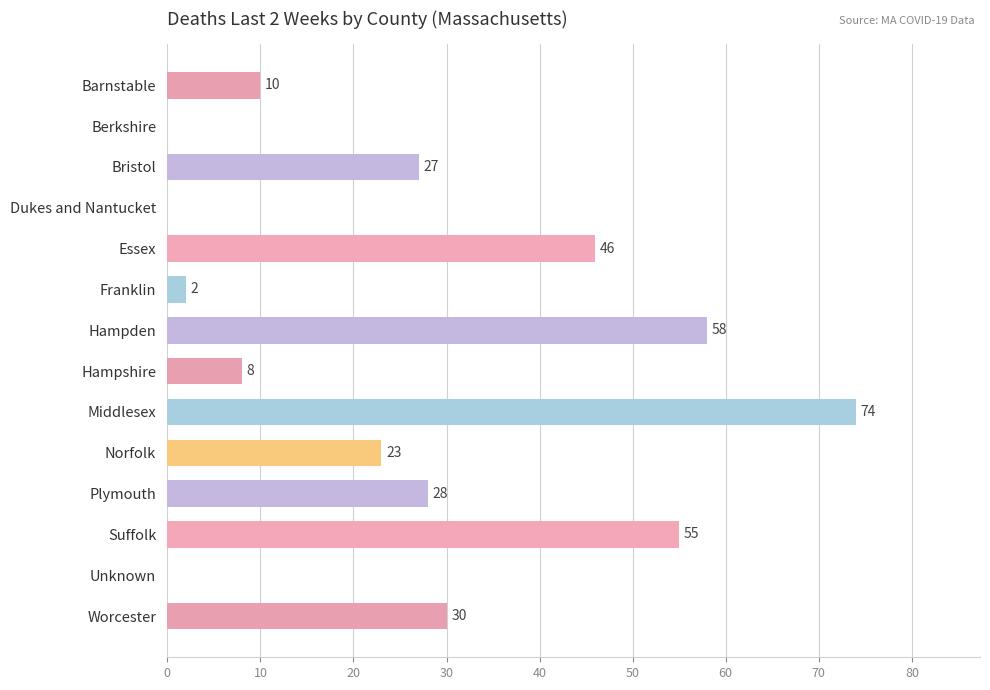

At which label is the value closest to 37?

Worcester